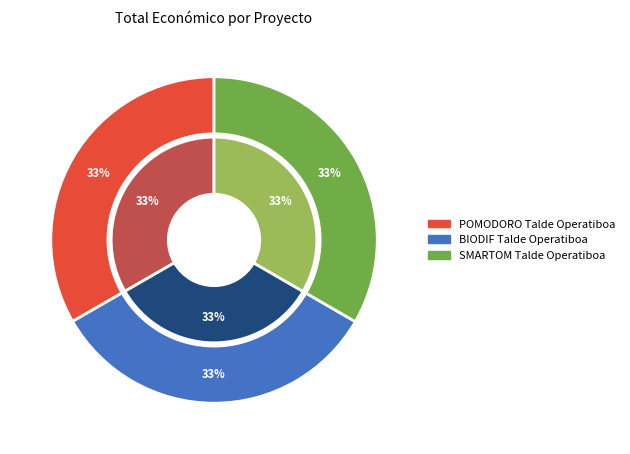

Is it true that SMARTOM Talde Operatiboa is 41% of the pie?

False